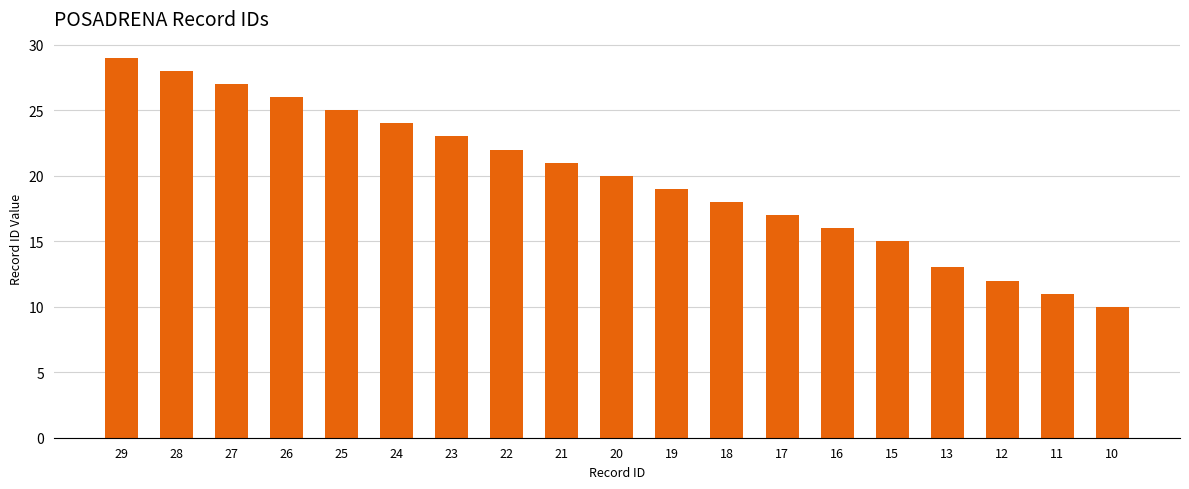

What is the difference between the maximum and minimum values?

19